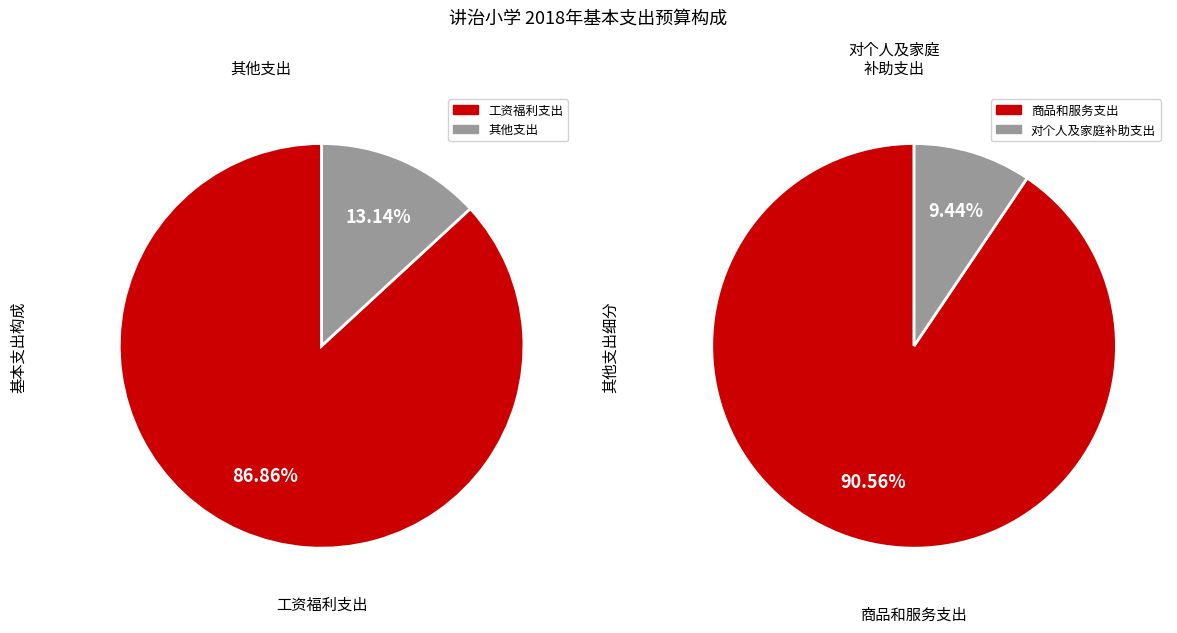

Rank the categories by value from highest to lowest.

工资福利支出, 商品和服务支出, 对个人及家庭补助支出